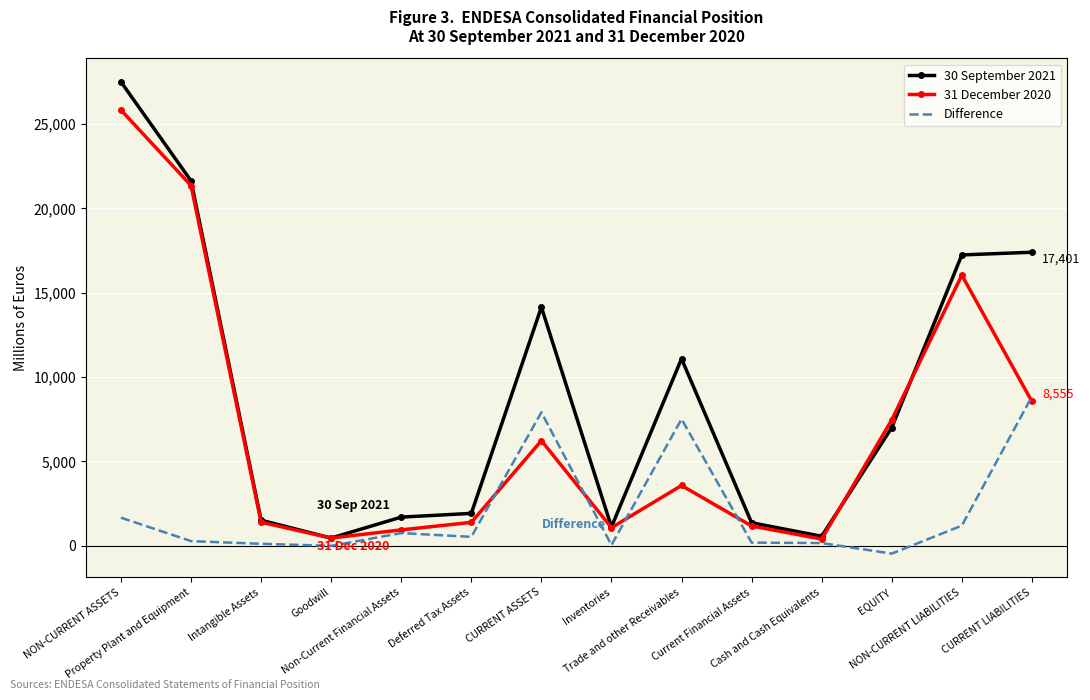

What is the maximum value shown in the chart?

27499